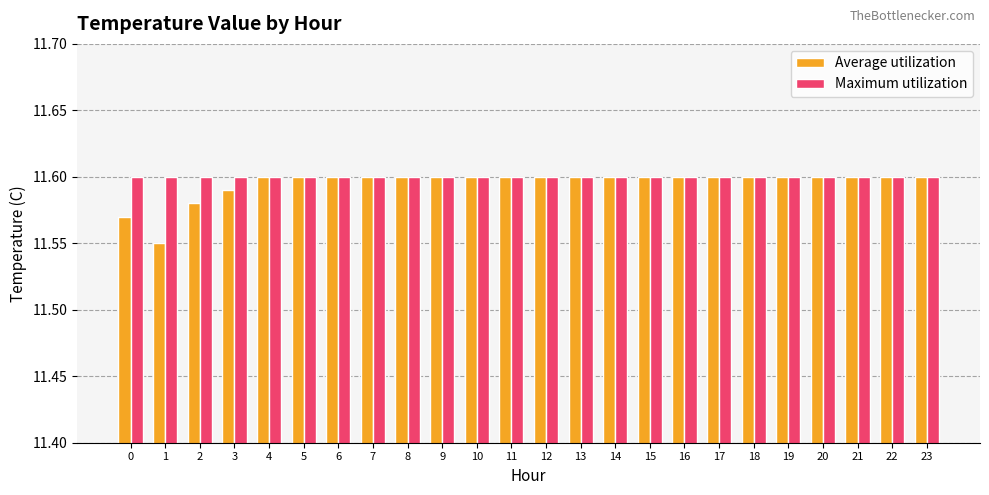

How many Average utilization values are between 11 and 12?

24